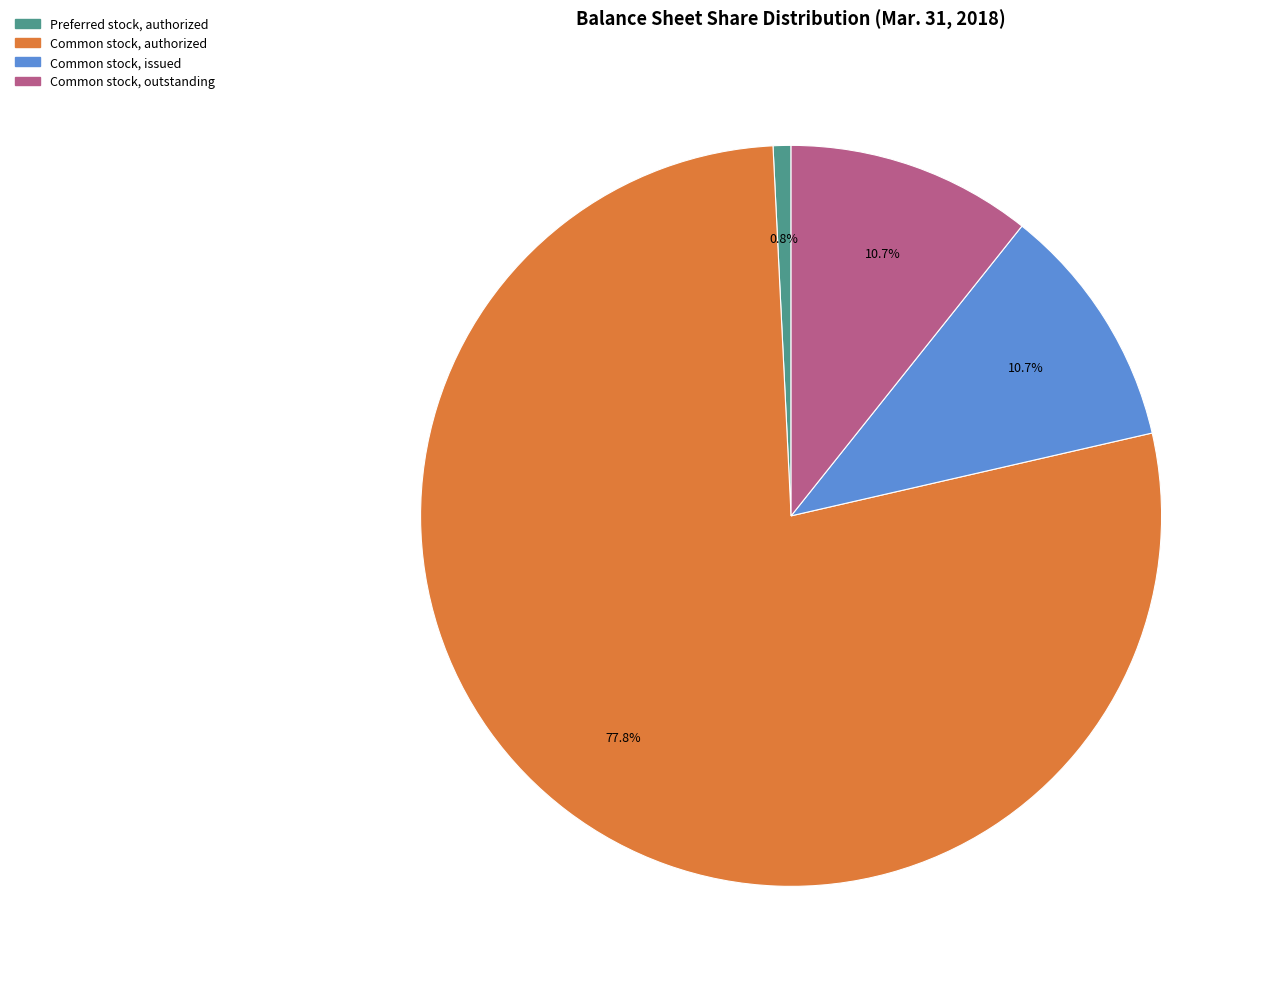

What is the smallest slice in the pie chart?

Preferred stock, authorized